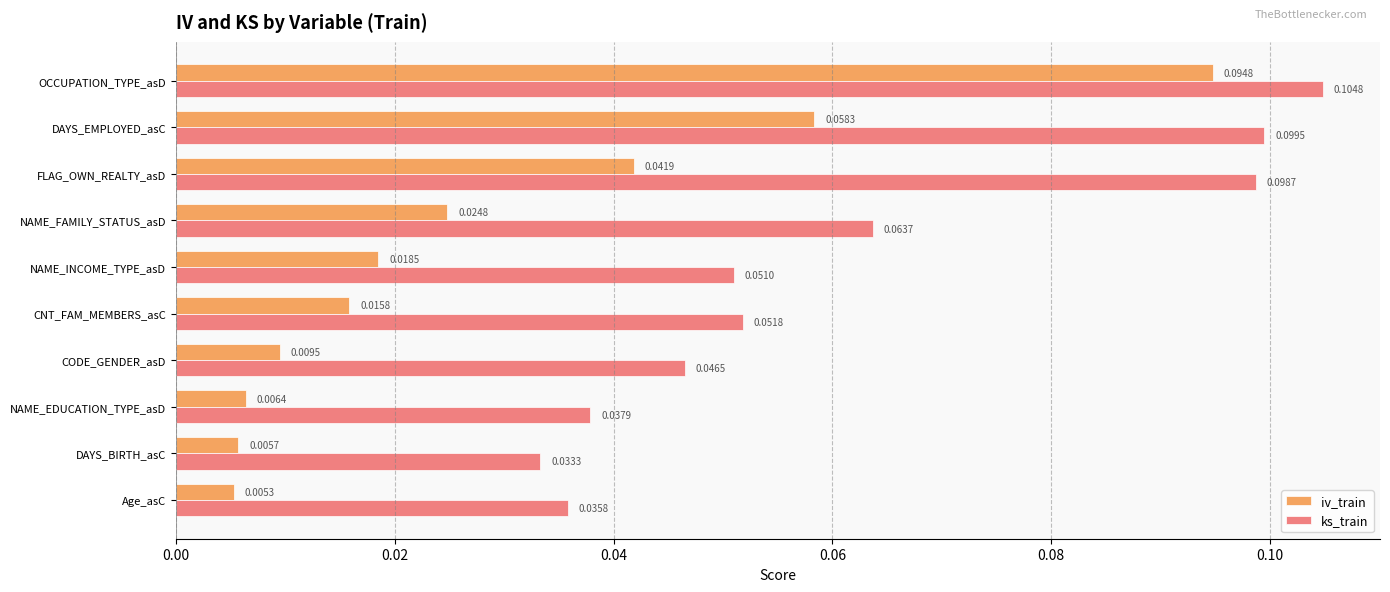

At which category does the chart reach its peak across all series?

OCCUPATION_TYPE_asD